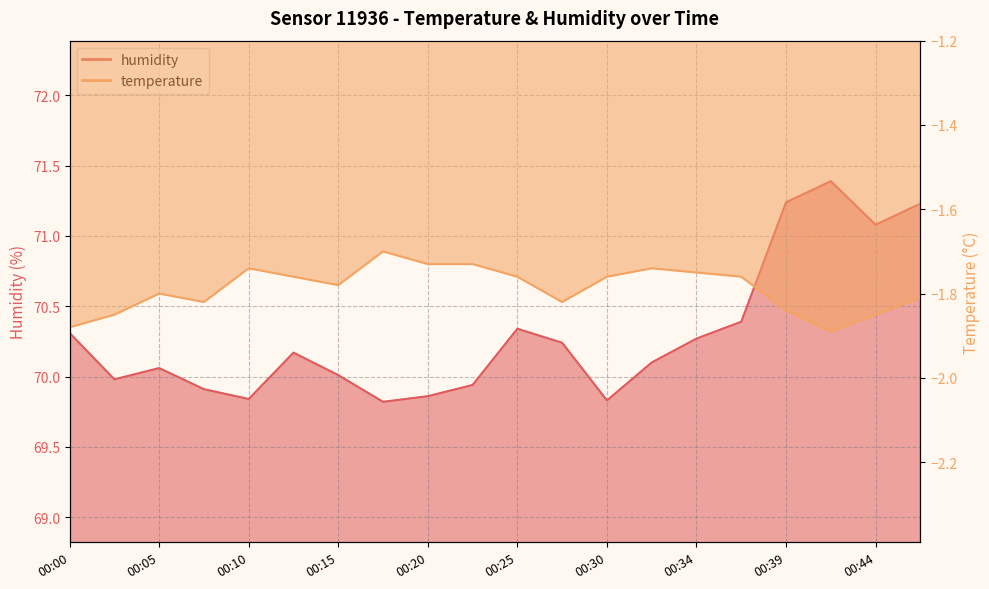

Between 00:12 and 00:32, which series saw the biggest shift?

humidity